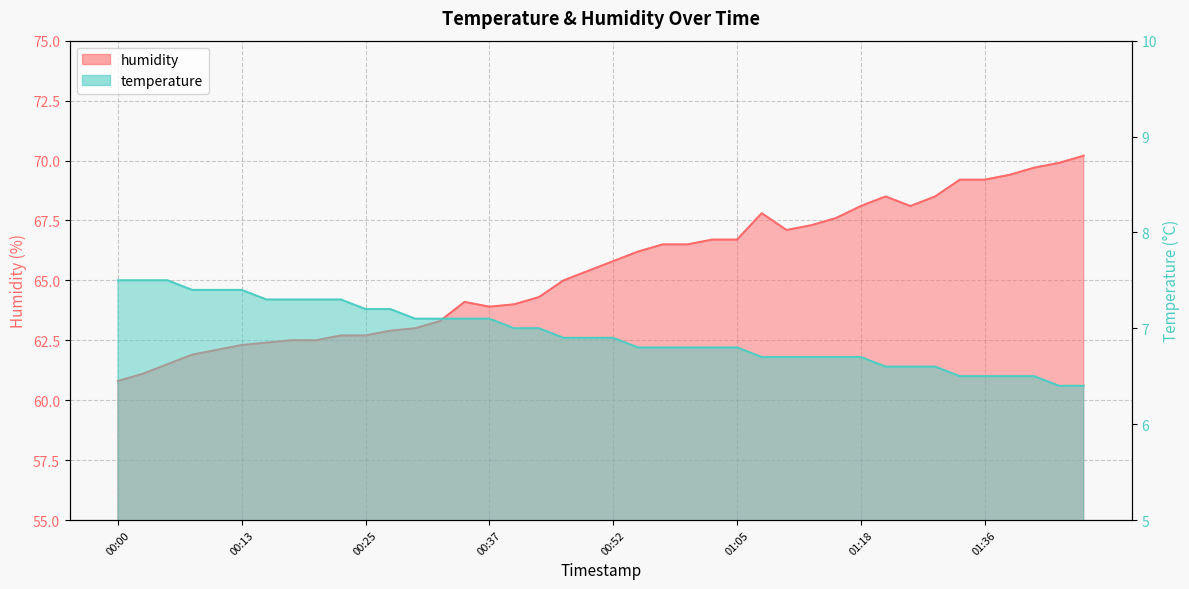

At which label does humidity reach its peak?

01:46